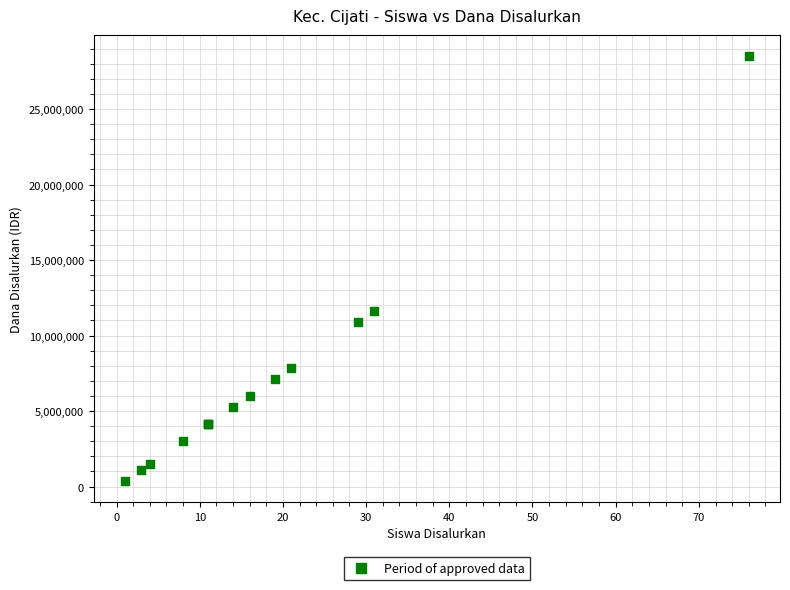

What Y value in the scatter plot is closest to 14437500?

11625000